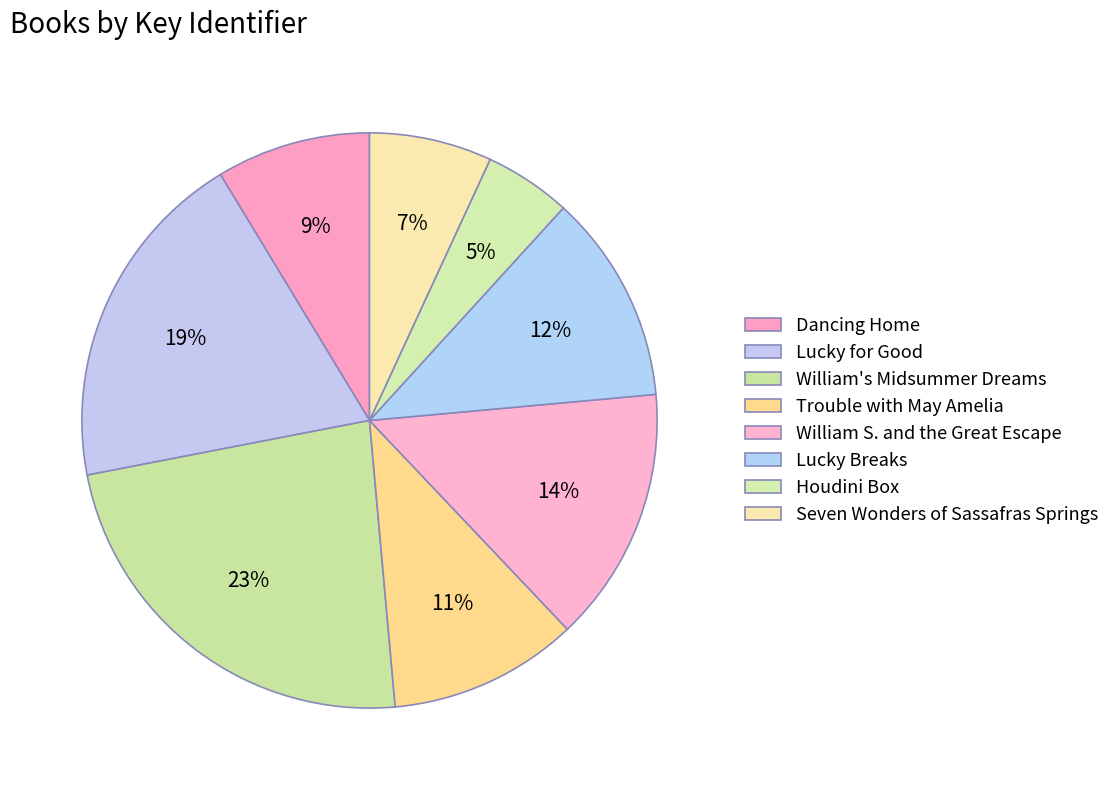

Do Seven Wonders of Sassafras Springs and Lucky for Good together represent more than half of the pie?

No